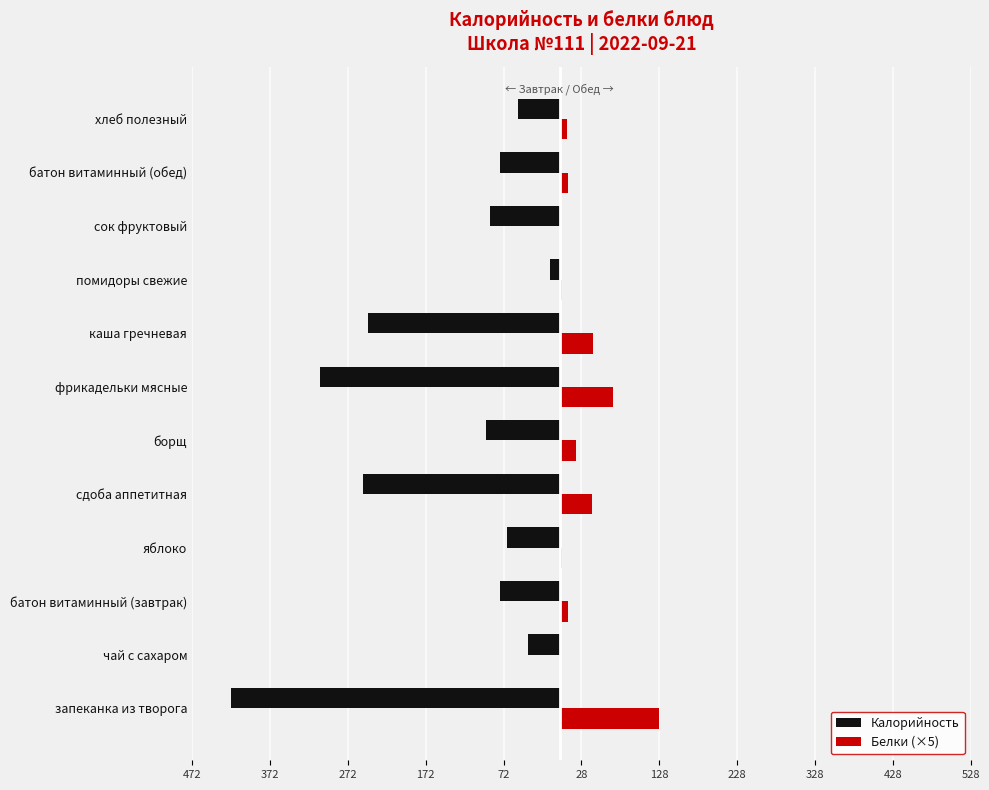

What is the difference between the second highest and minimum values in the Белки (×5) series?

68.5